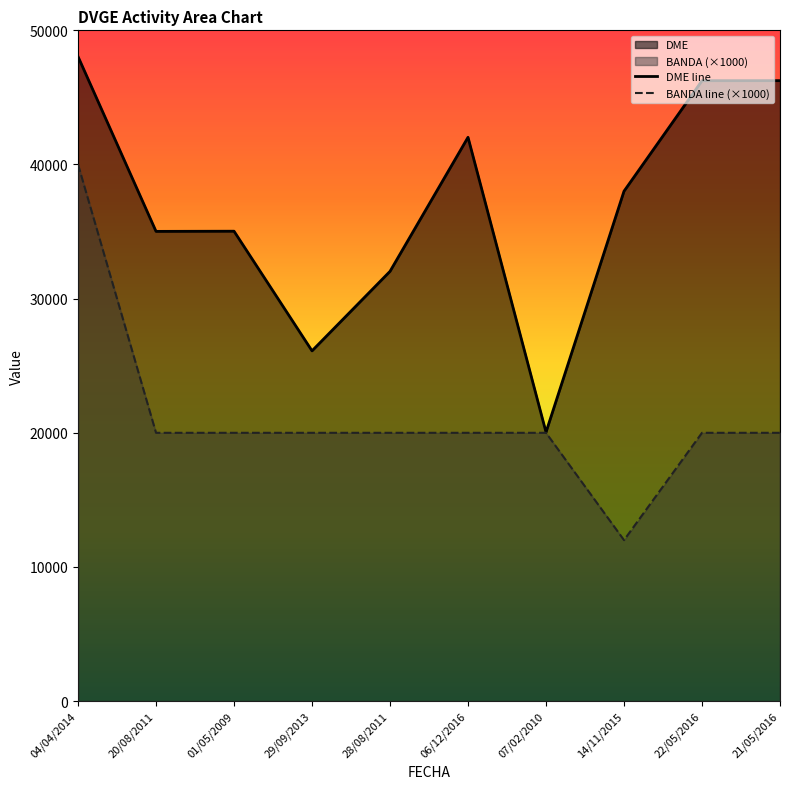

What value does the BANDA series have at 07/02/2010?

20000